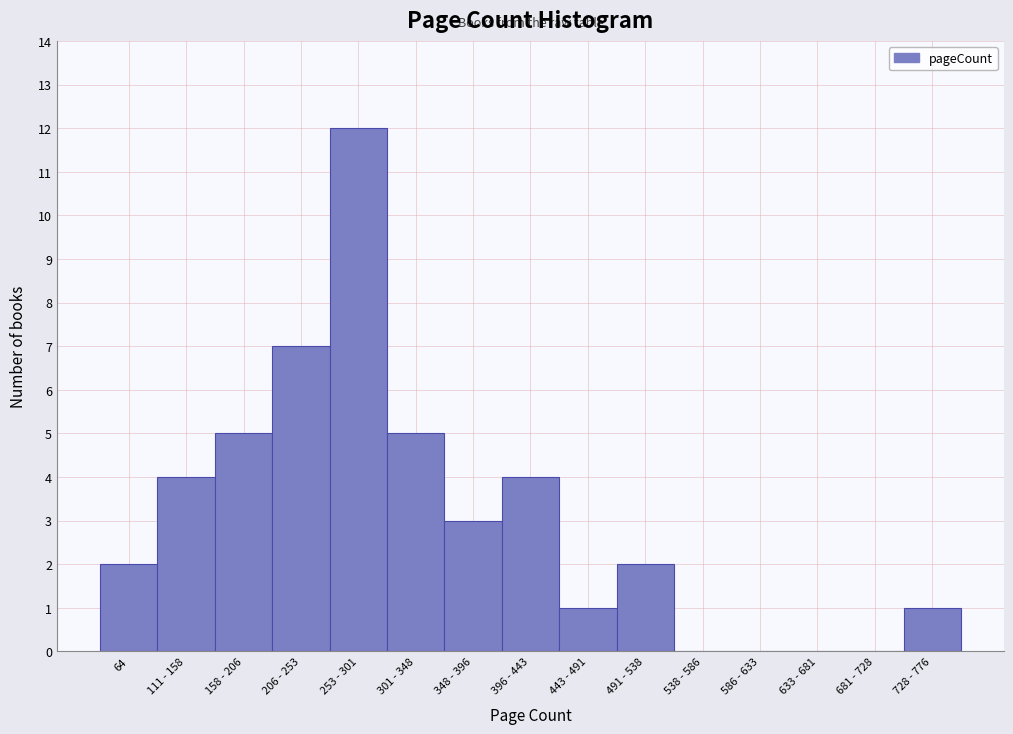

Reading left to right, transcribe all the data shown in this chart.

64=2	111 - 158=4	158 - 206=5	206 - 253=7	253 - 301=12	301 - 348=5	348 - 396=3	396 - 443=4	443 - 491=1	491 - 538=2	538 - 586=0	586 - 633=0	633 - 681=0	681 - 728=0	728 - 776=1